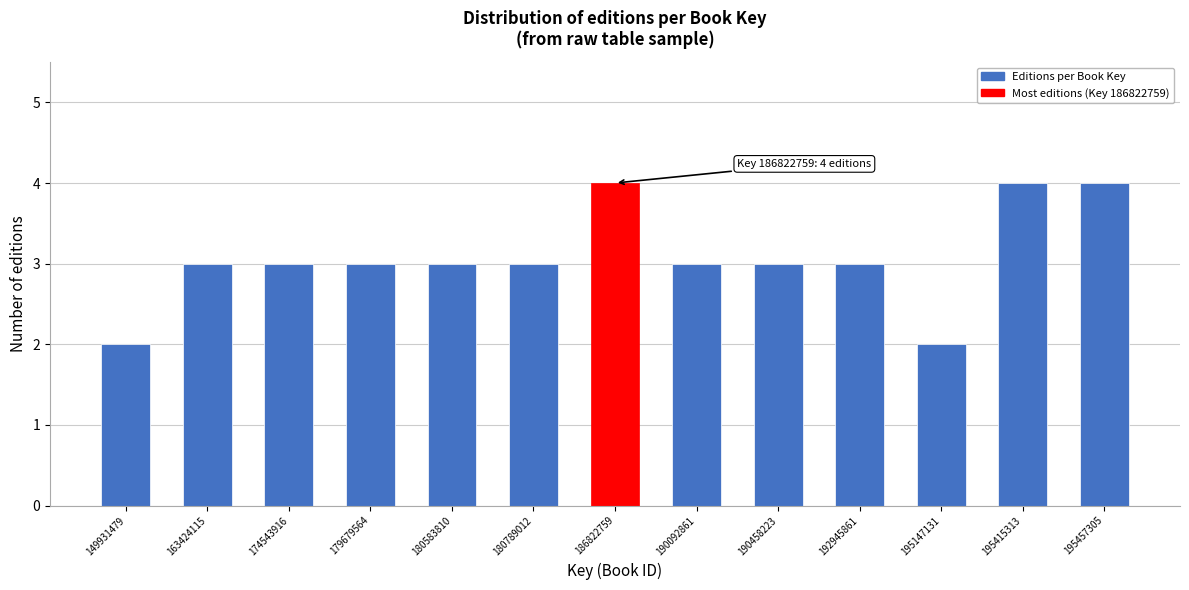

Reading left to right, what are all the values shown in this chart?

149931479=2	163424115=3	174543916=3	179679564=3	180583810=3	180789012=3	186822759=4	190092861=3	190458223=3	192945861=3	195147131=2	195415313=4	195457305=4